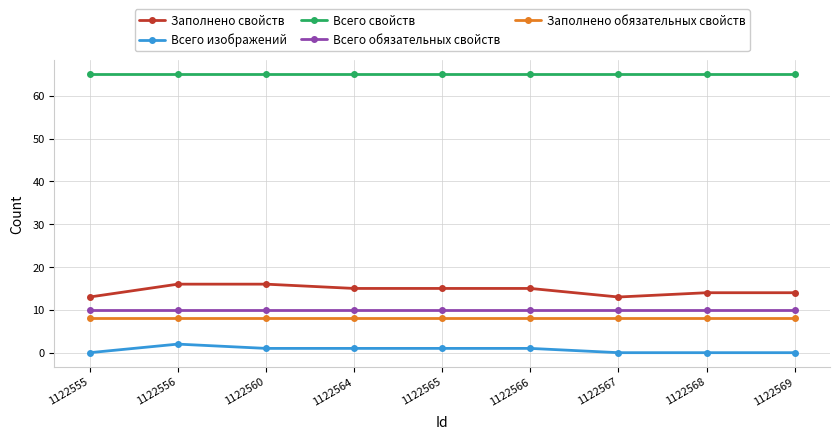

Is the value of Заполнено свойств at 1122564 greater than the value of Всего обязательных свойств at 1122566?

Yes